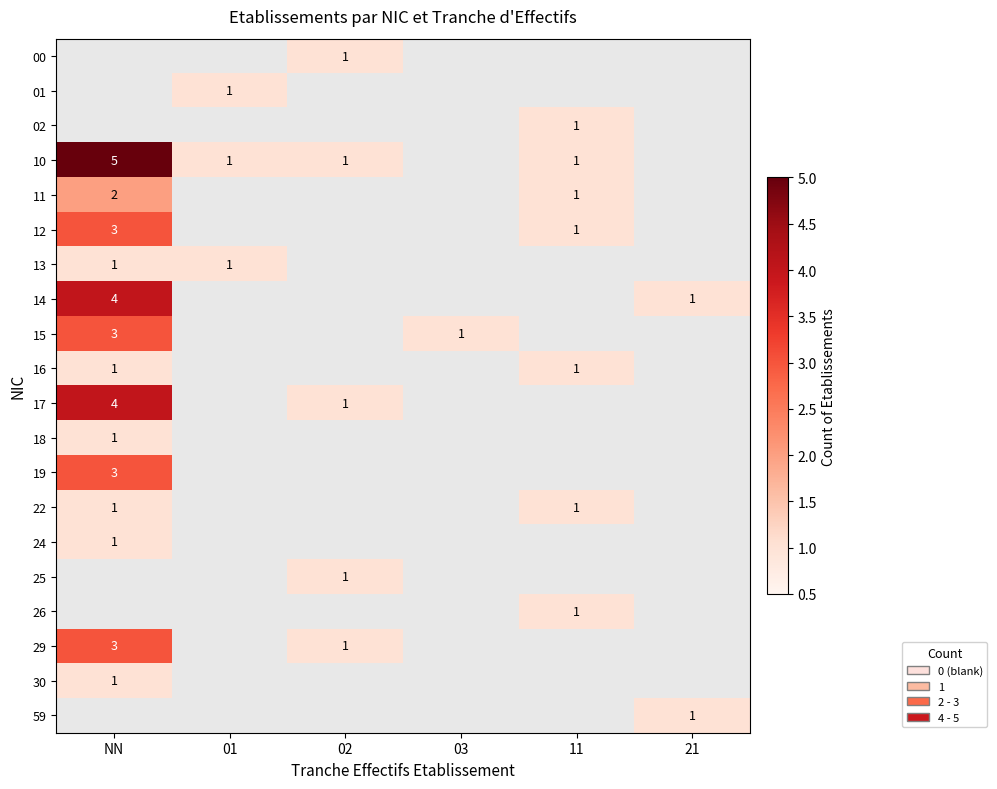

The value of 12 at 11 is 1. True or false?

True